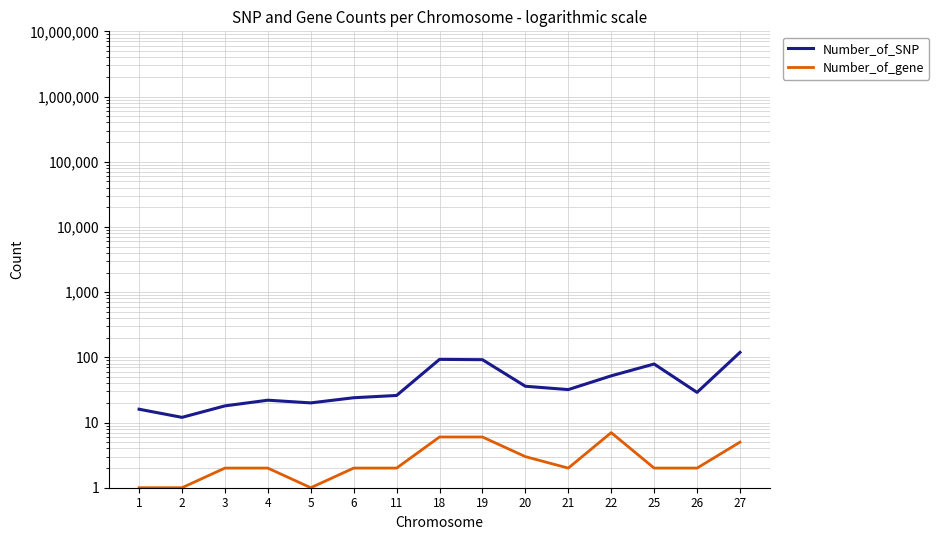

Reading left to right, extract all data points from this chart.

Number_of_SNP: 16	12	18	22	20	24	26	93	92	36	32	52	79	29	119
Number_of_gene: 1	1	2	2	1	2	2	6	6	3	2	7	2	2	5